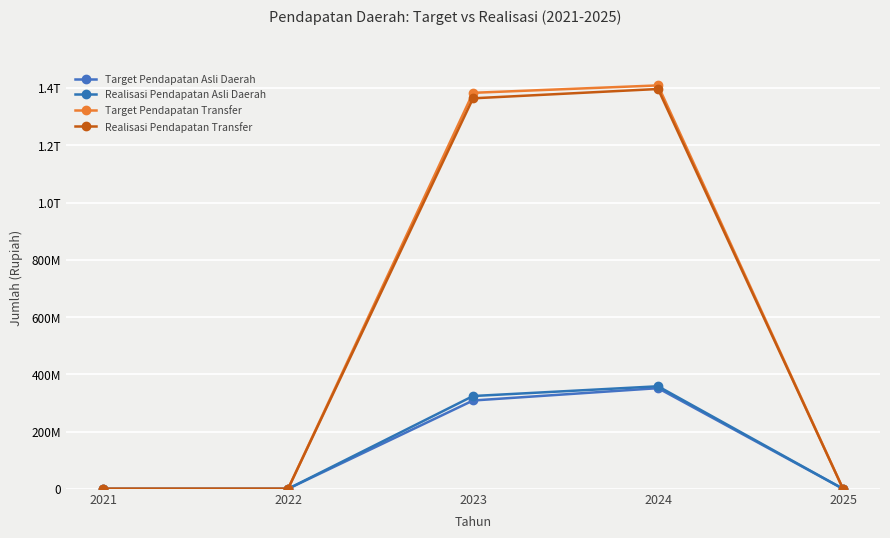

What are all the series names shown in the legend?

Target Pendapatan Asli Daerah, Realisasi Pendapatan Asli Daerah, Target Pendapatan Transfer, Realisasi Pendapatan Transfer